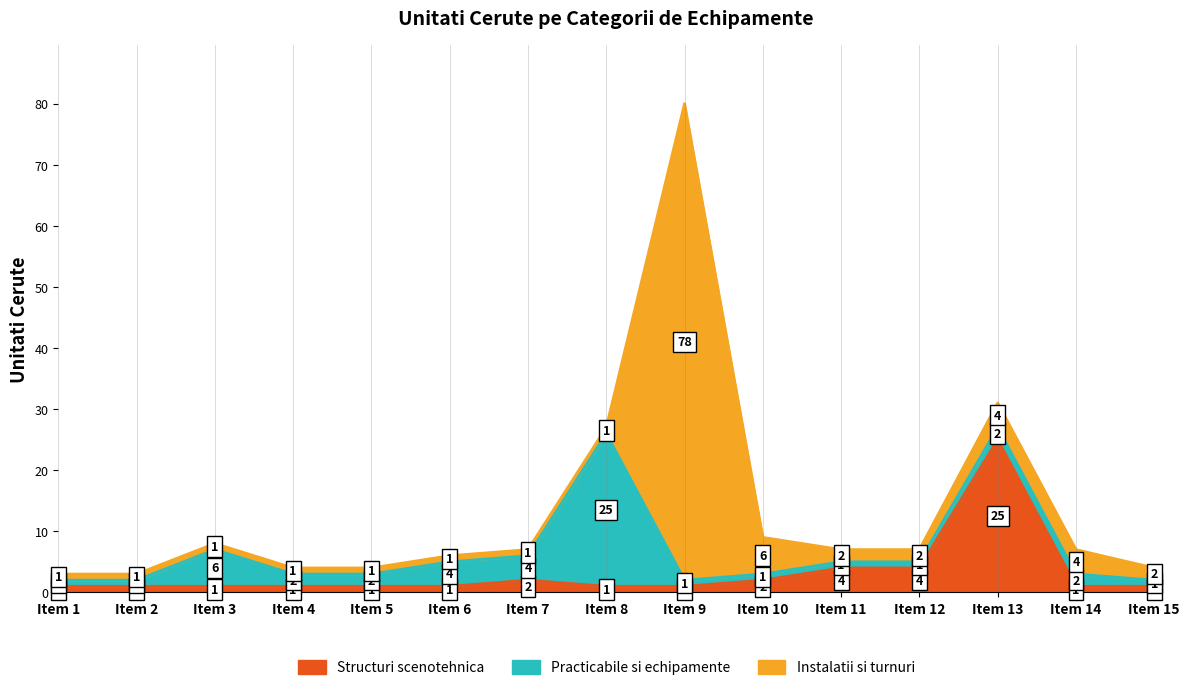

In Practicabile si echipamente, how many points are higher than both neighbors (excluding endpoints)?

2